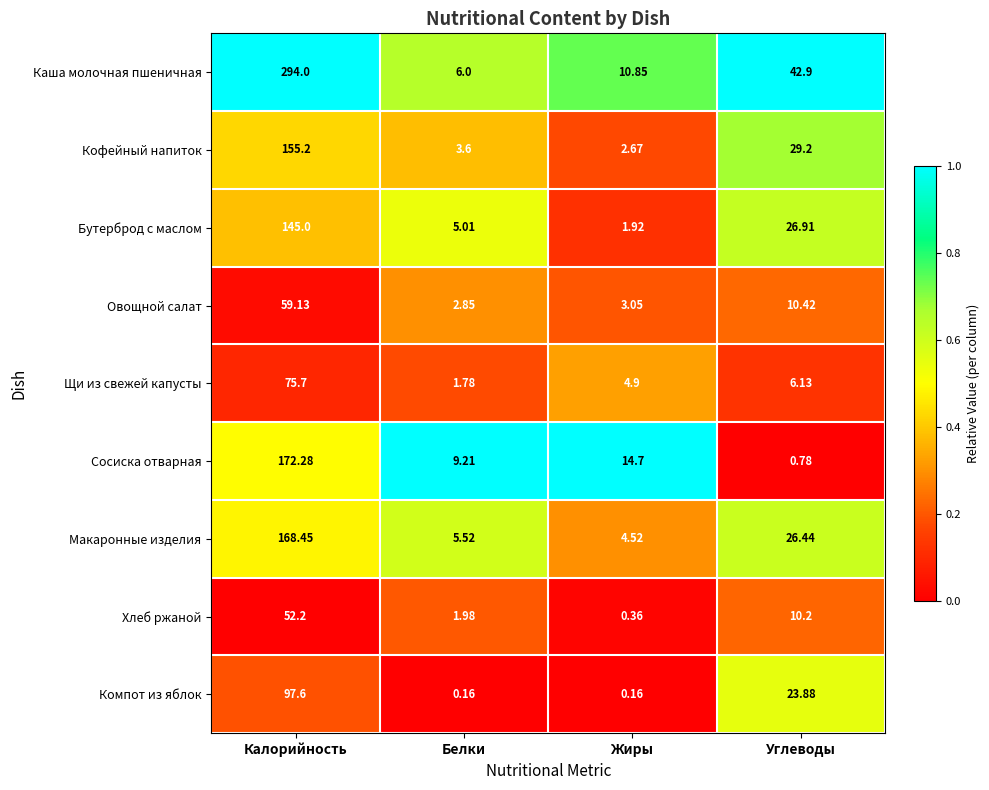

Which category has the highest value across all series?

Калорийность